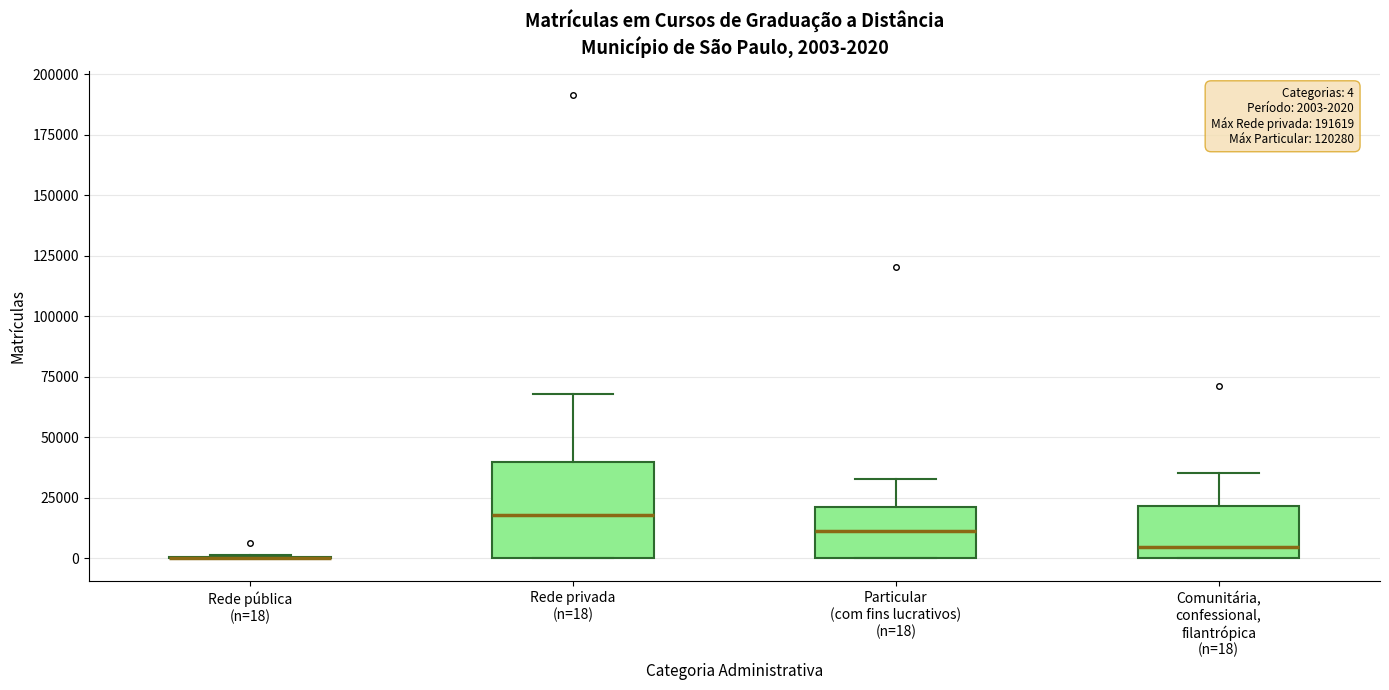

Comparing the boxes themselves (not the whiskers), which one is the tallest?

Rede privada (n=18)